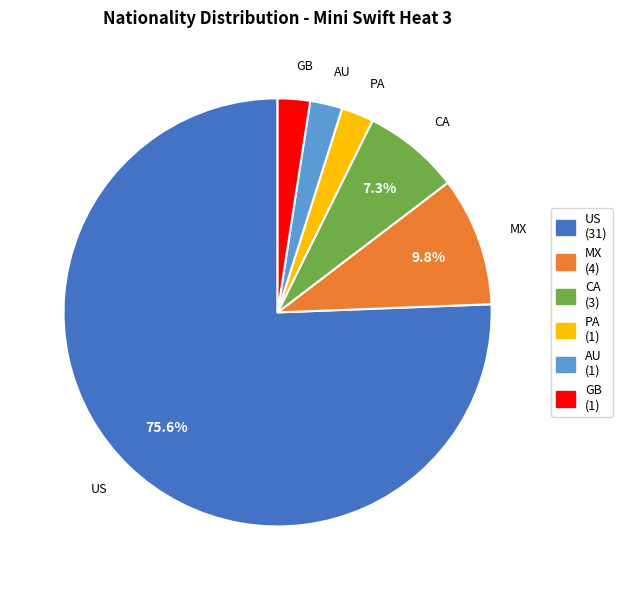

What percentage is the GB slice, to the nearest percent?

2%